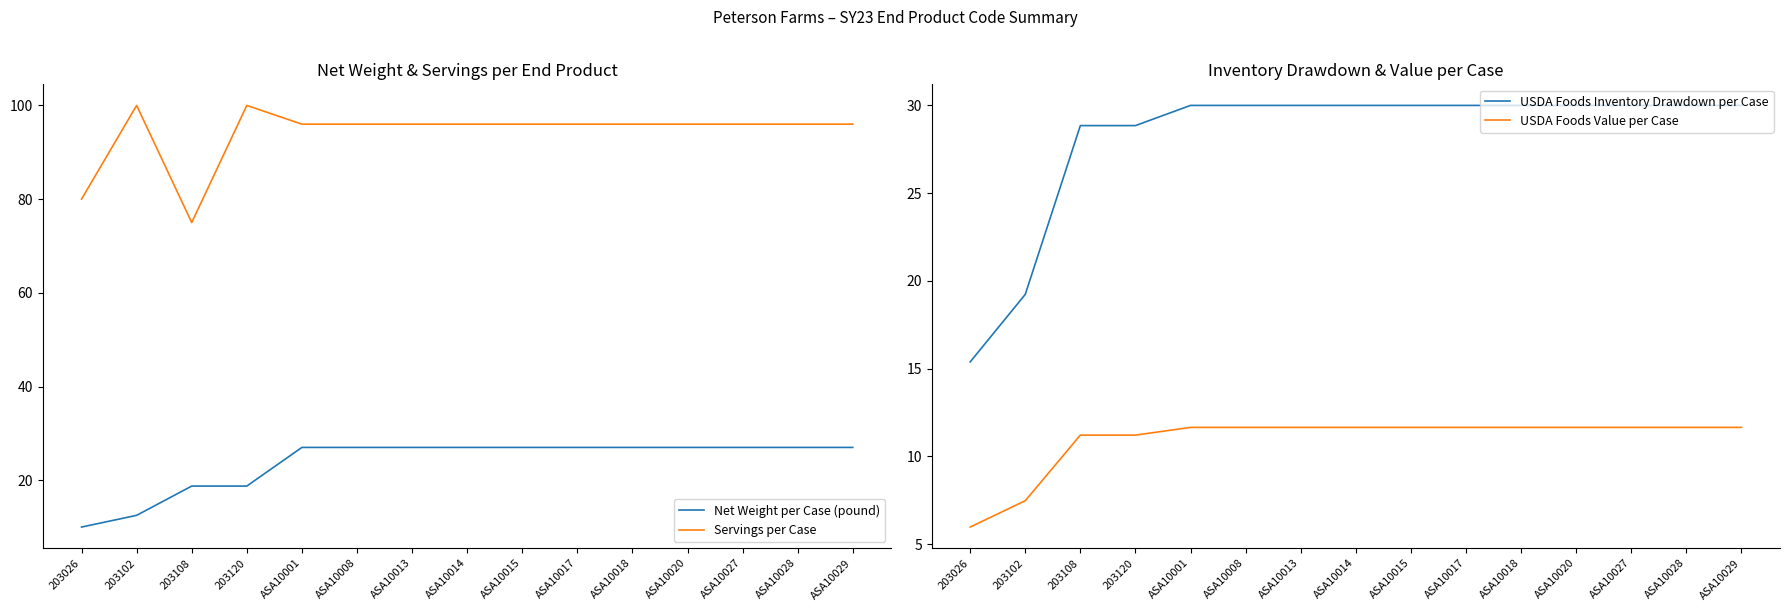

What is the label of the 12th point from the left?

ASA10020